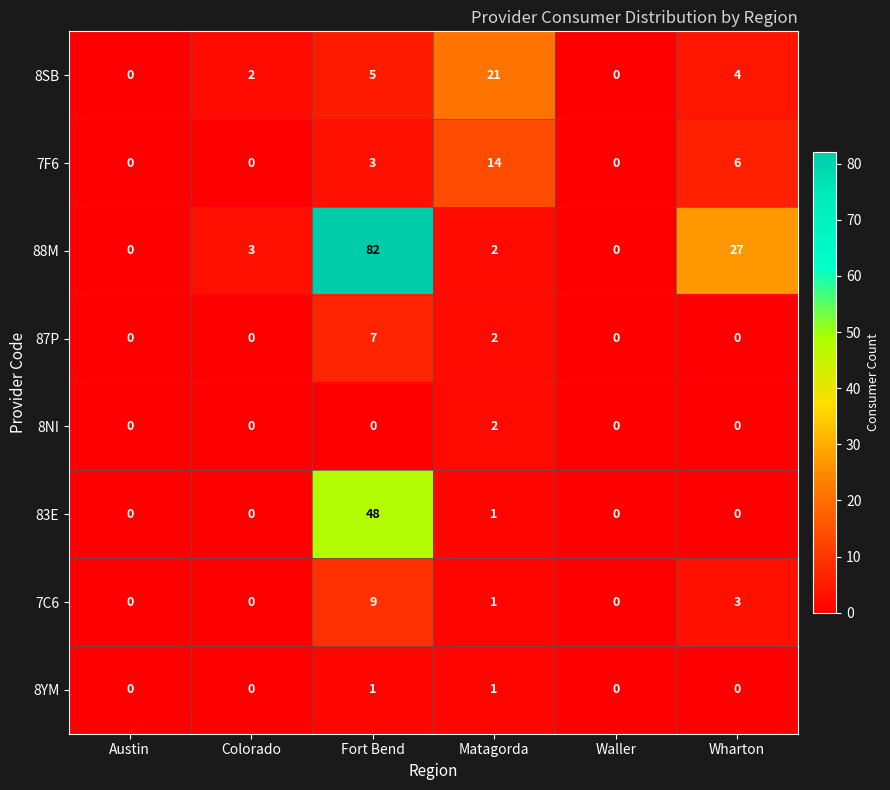

Which series has the largest total across all categories?

88M